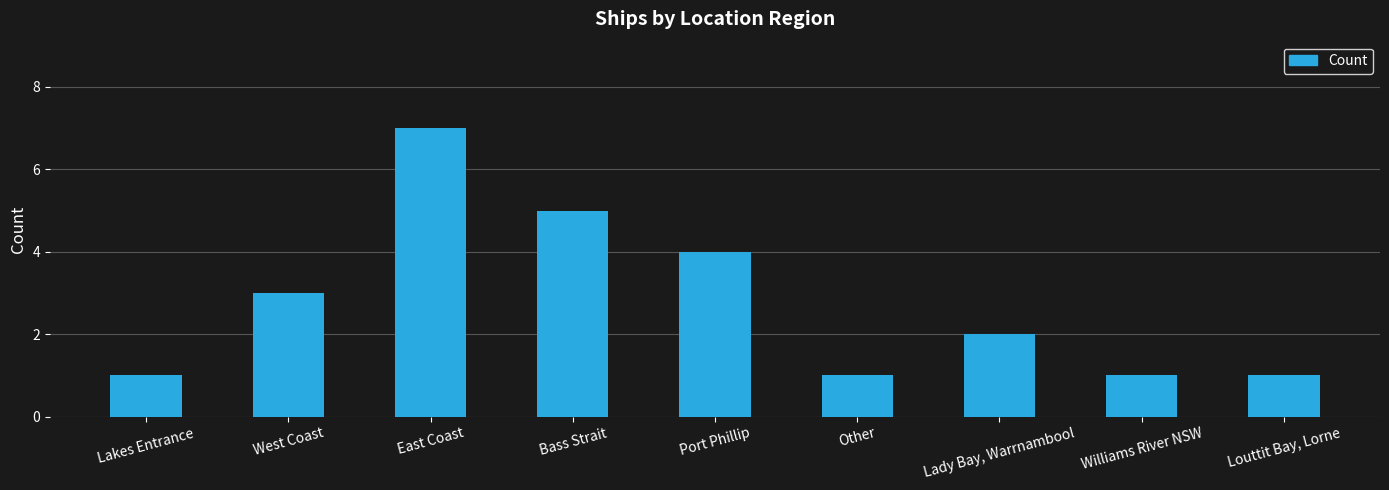

What is the minimum value shown in the chart?

1